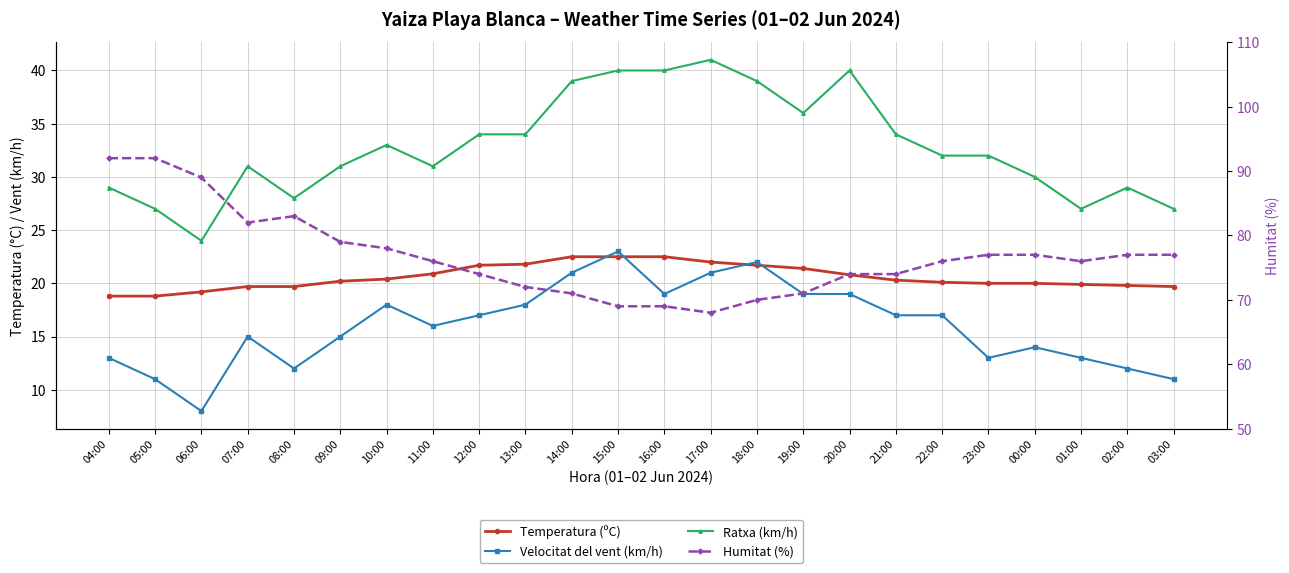

True or false: Temperatura (ºC) and Ratxa (km/h) intersect in this chart.

False